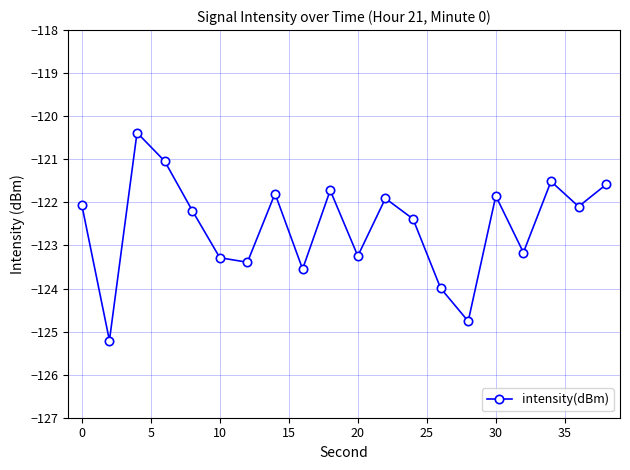

How many points are higher than both their immediate neighbors (excluding endpoints)?

6